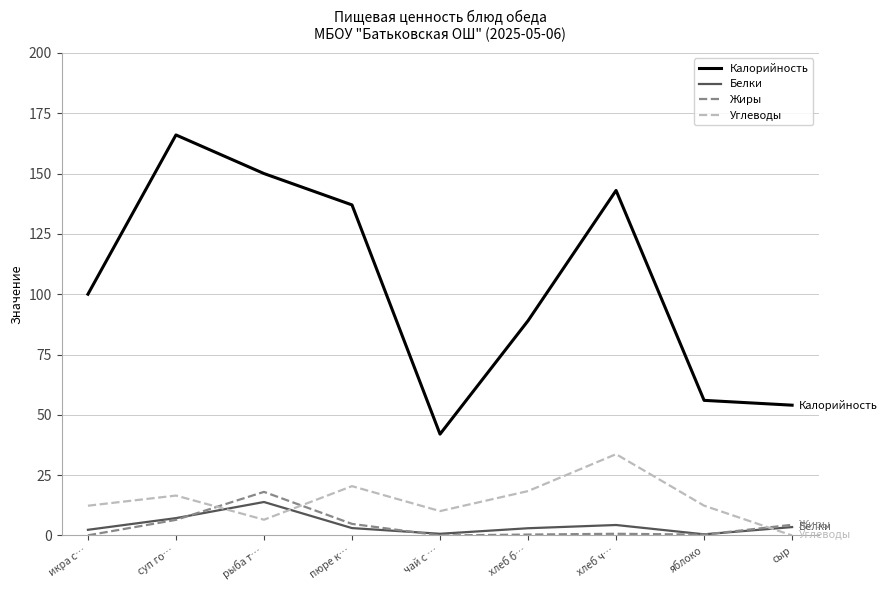

What is the spread (max minus min) of values at яблоко?

55.6